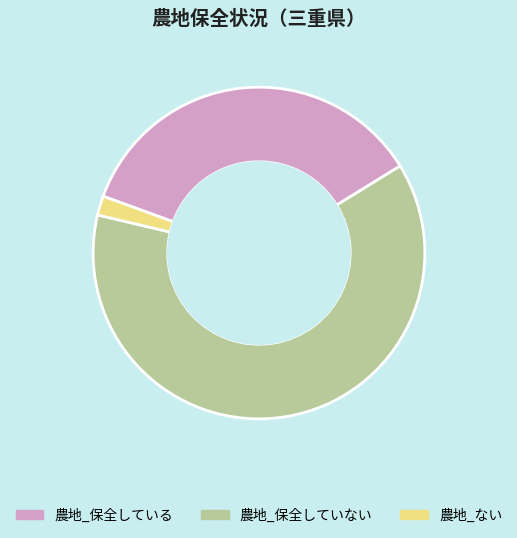

Is the sum of 農地_保全していない and 農地_ない greater than half?

Yes